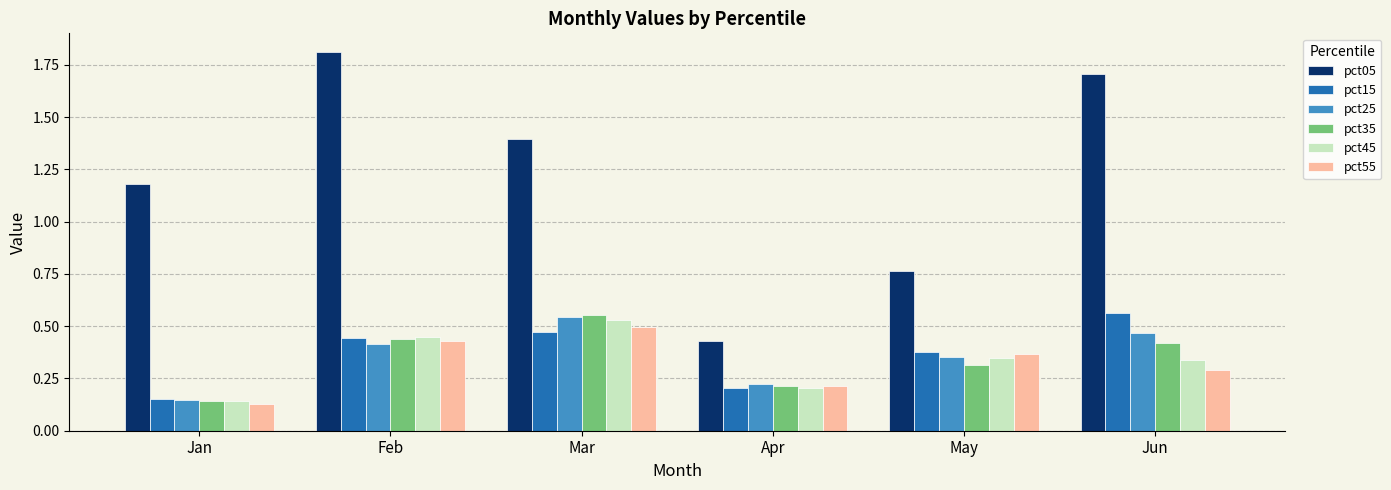

Does the chart contain any negative values?

No